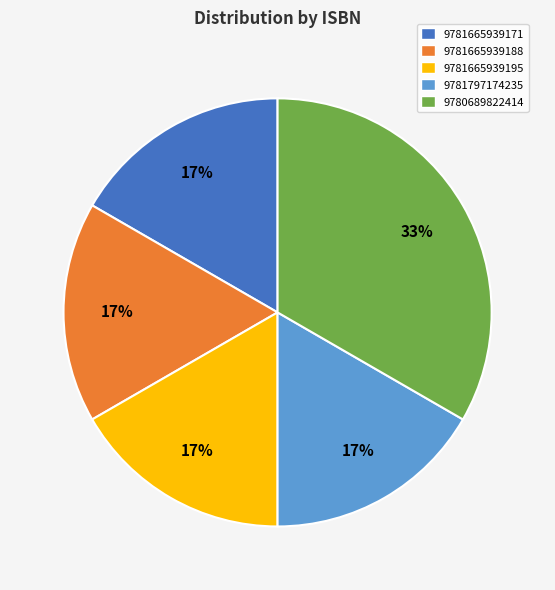

Which category has the biggest portion of the pie?

9780689822414